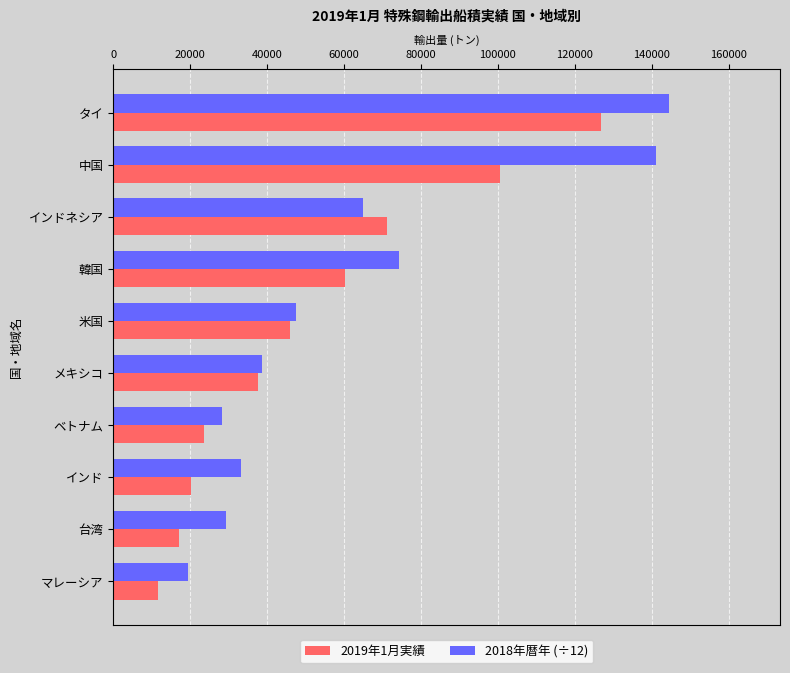

What is the maximum value for 2018年暦年 (÷12)?

144487.0